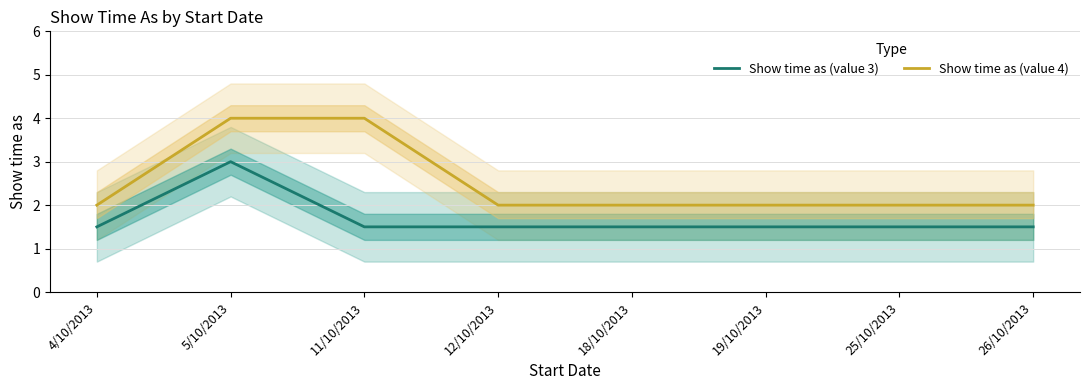

How many categories are shown in the chart?

8